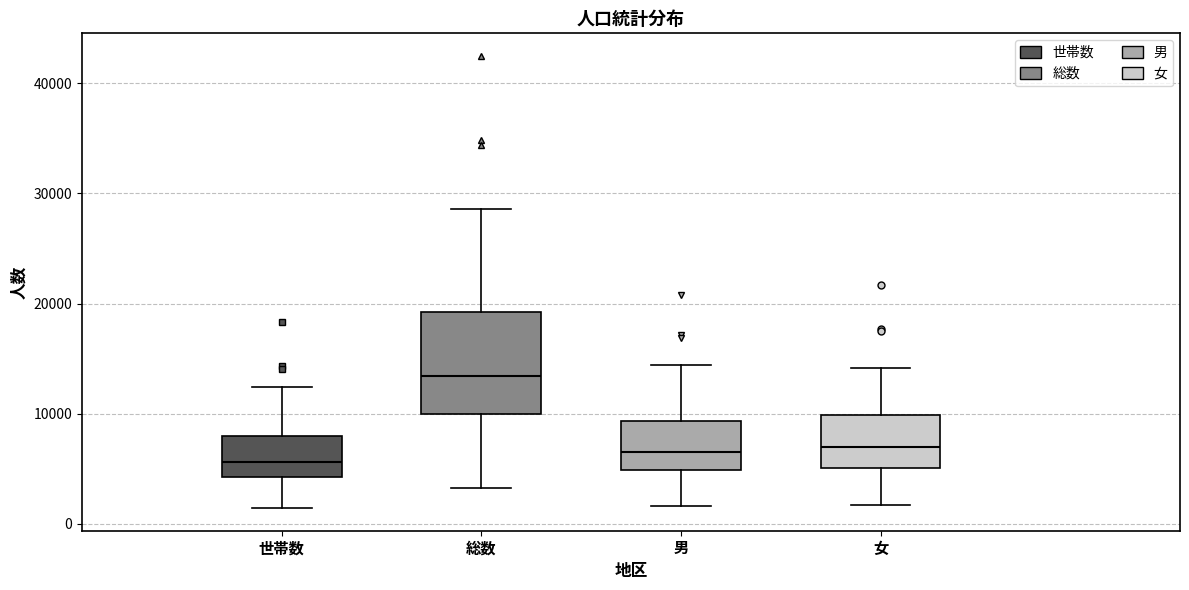

Comparing the boxes themselves (not the whiskers), which one is the tallest?

総数